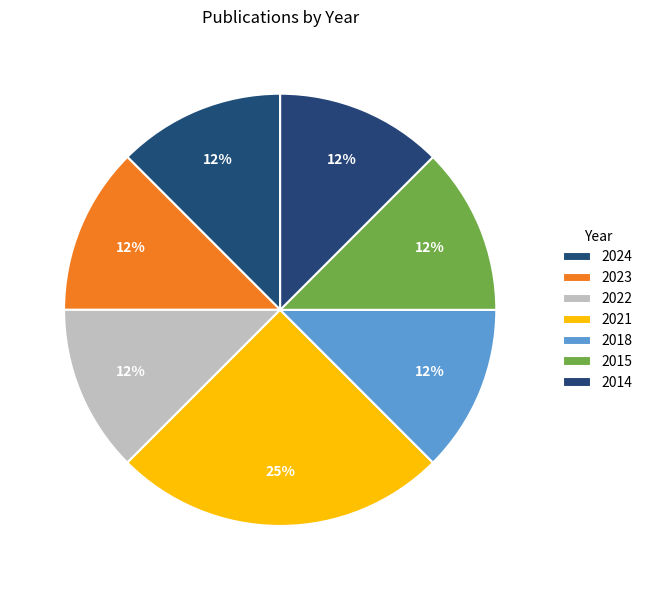

Does any single category account for the majority?

No